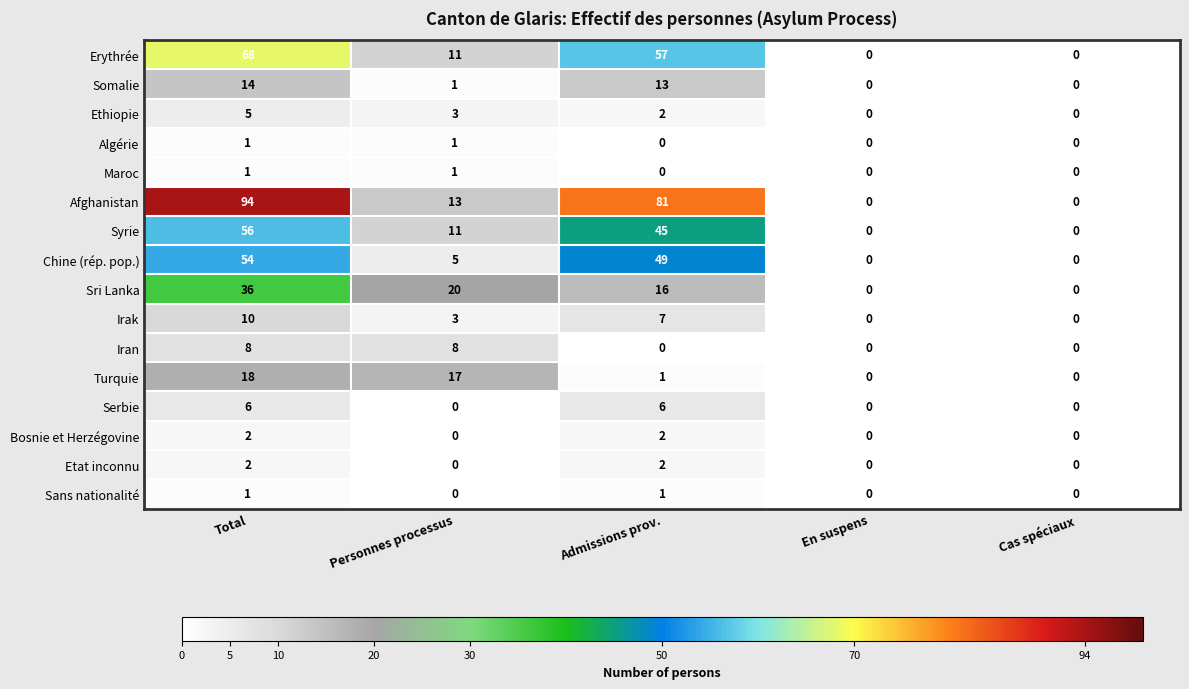

What is the difference between the second highest and second lowest values in the Serbie series?

6